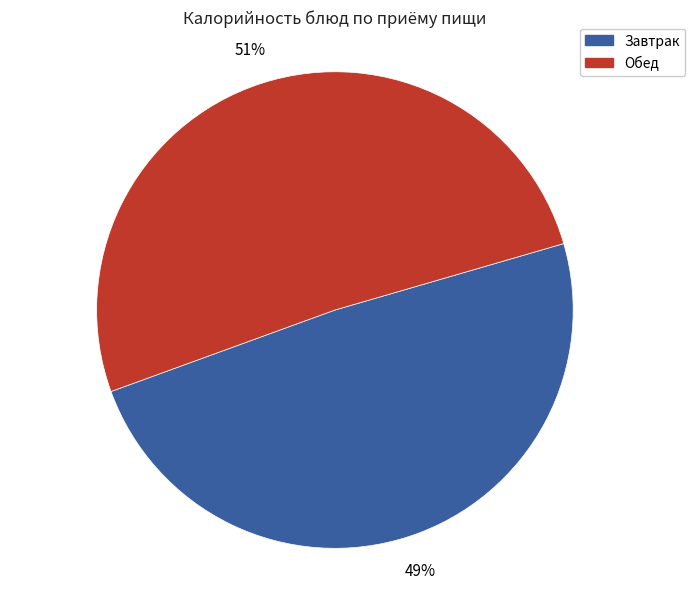

Is there a majority slice in this chart?

Yes